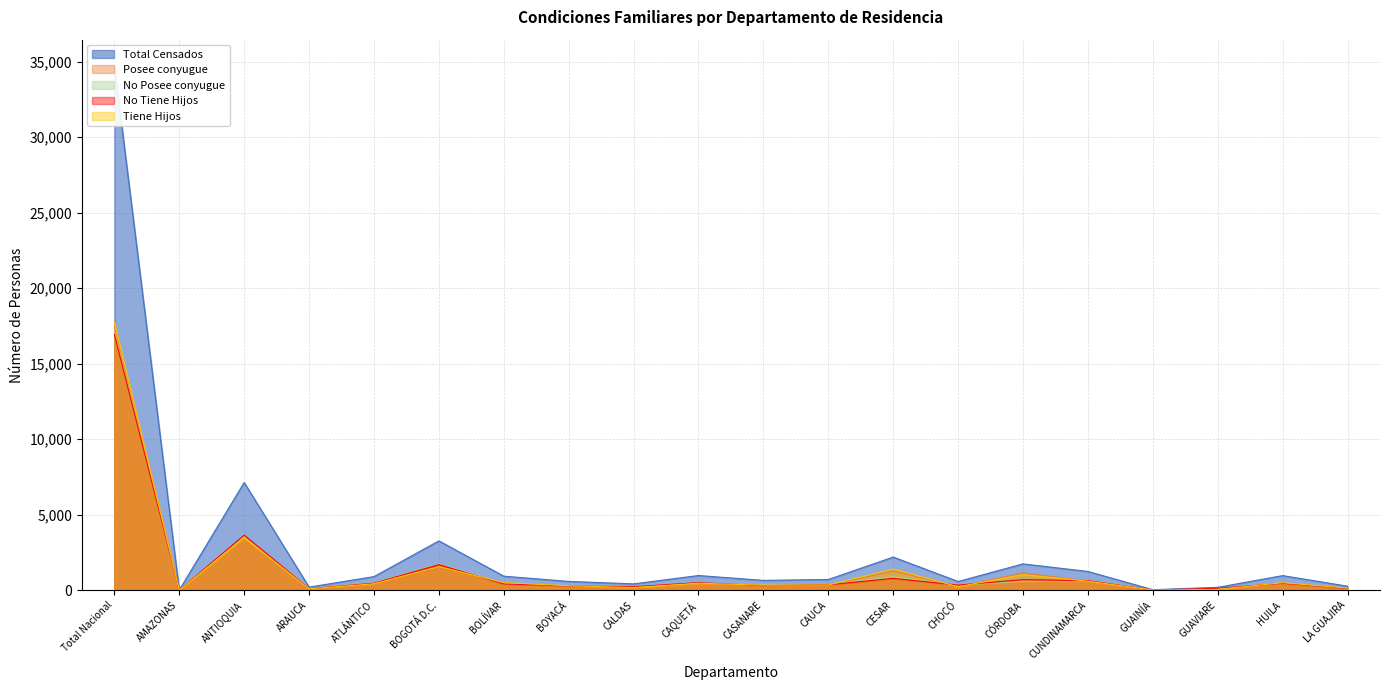

True or false: Posee conyugue has a value of 177 at CAQUETÁ.

False